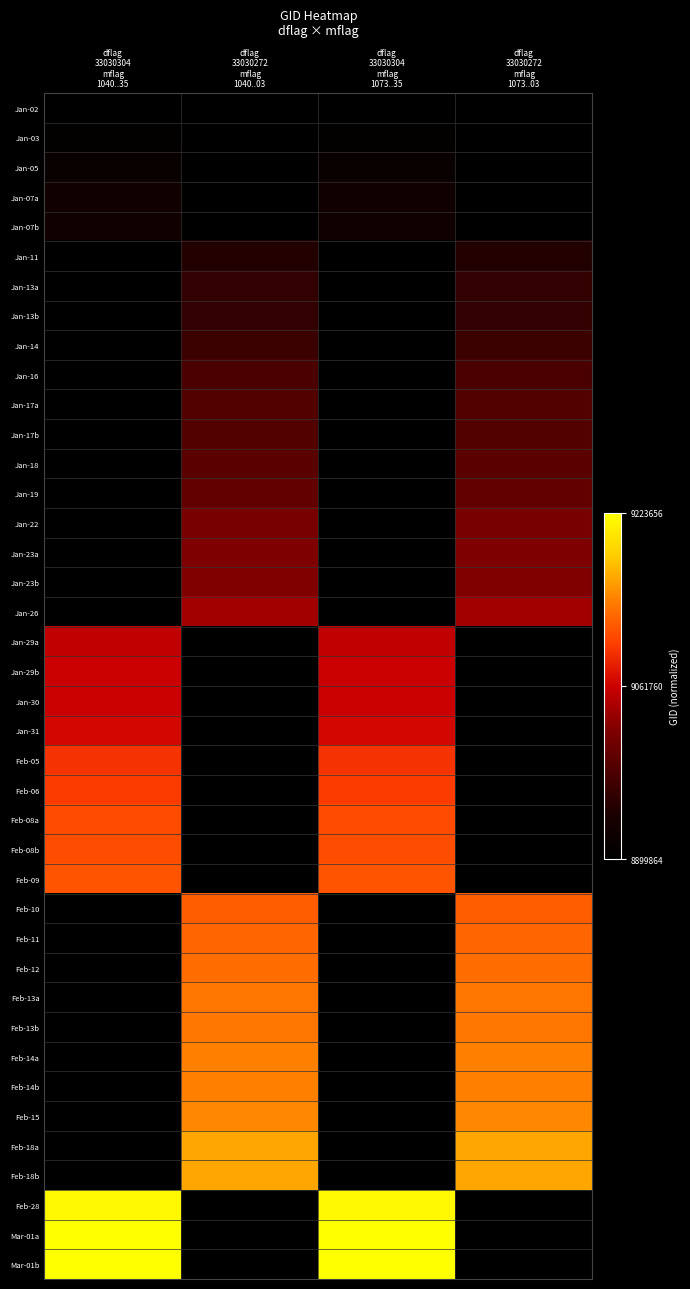

At how many categories does at least one series exceed 0?

4